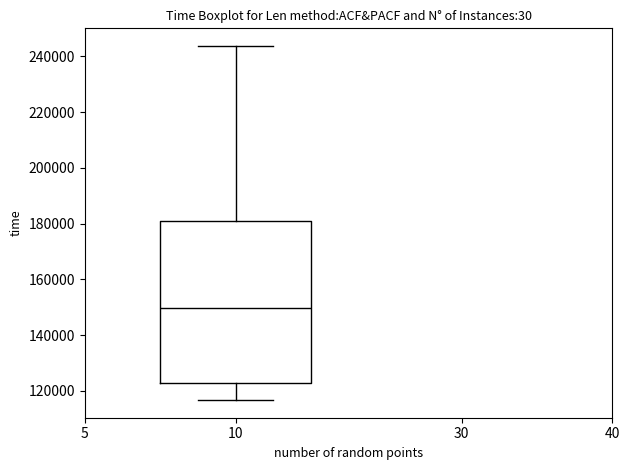

Transcribe this box plot: give where the median line is, the range the box spans, and where the two whiskers end, as read against the y-axis. The values are not printed on the chart, so give them approximately, as read against the axis.

median 150000, box 122000 to 180000, whiskers 116000 to 244000